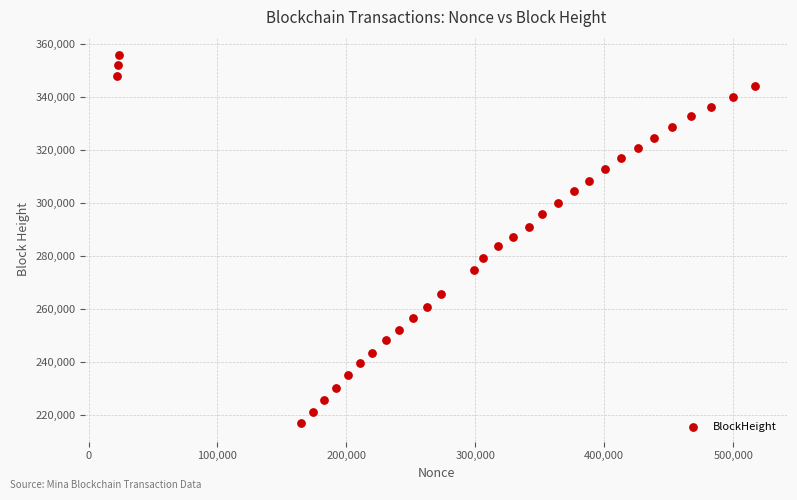

What is the range of Y values (max minus min)?

138896